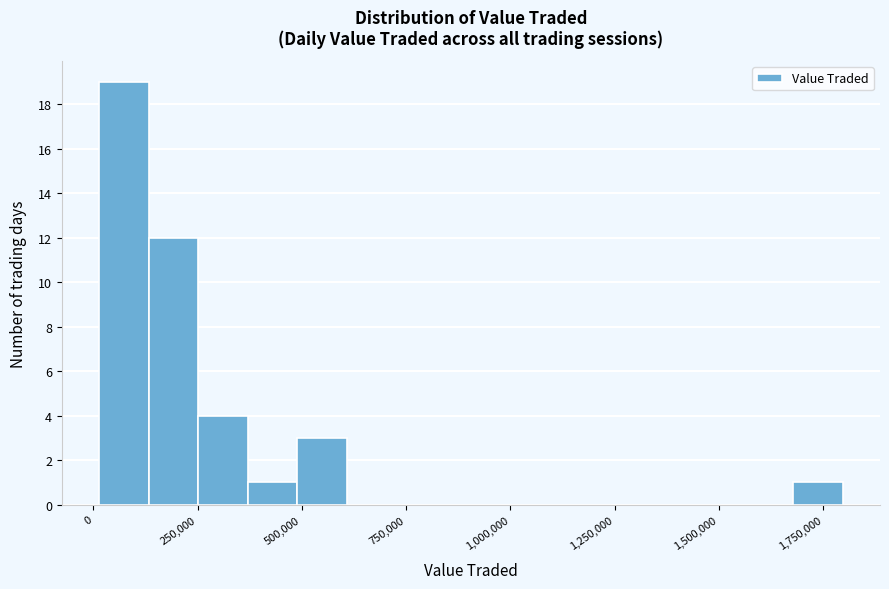

Around what value on the x-axis is the tallest bar? Give the approximate position of its centre, as read against the axis.

50000